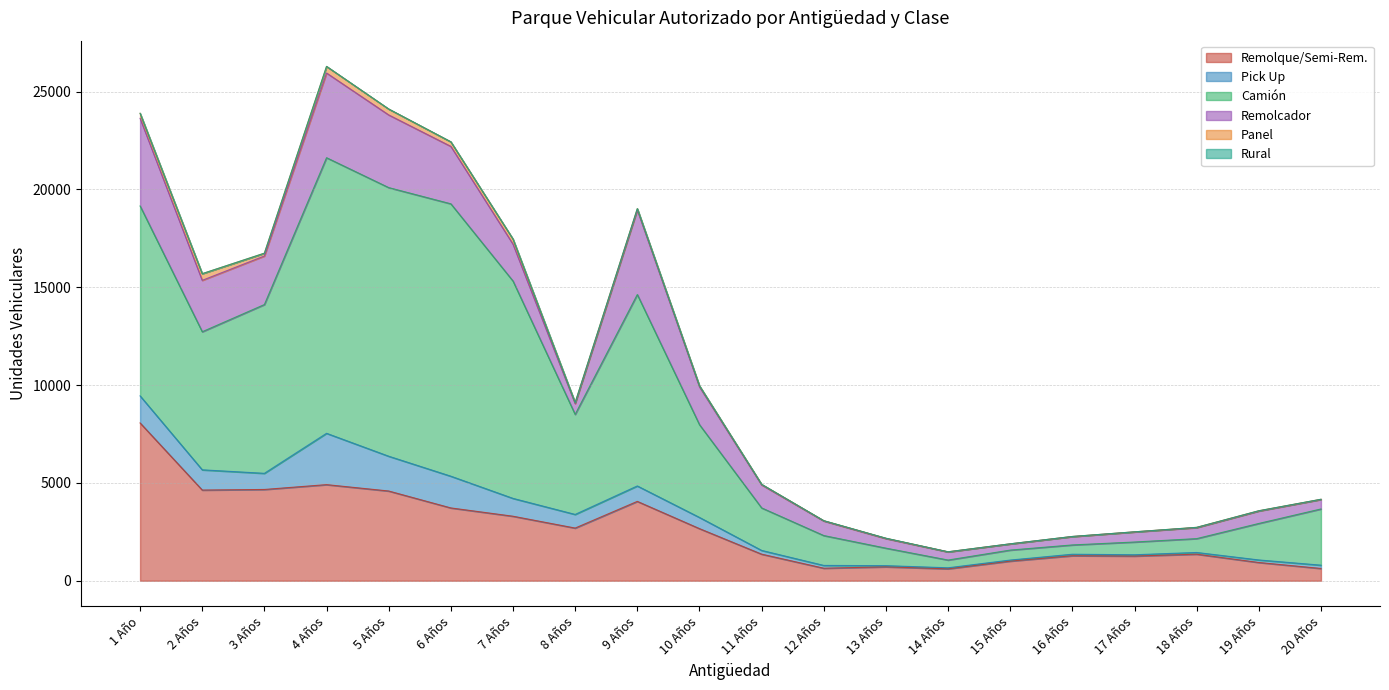

The value of Panel at 17 Años is 1. True or false?

False